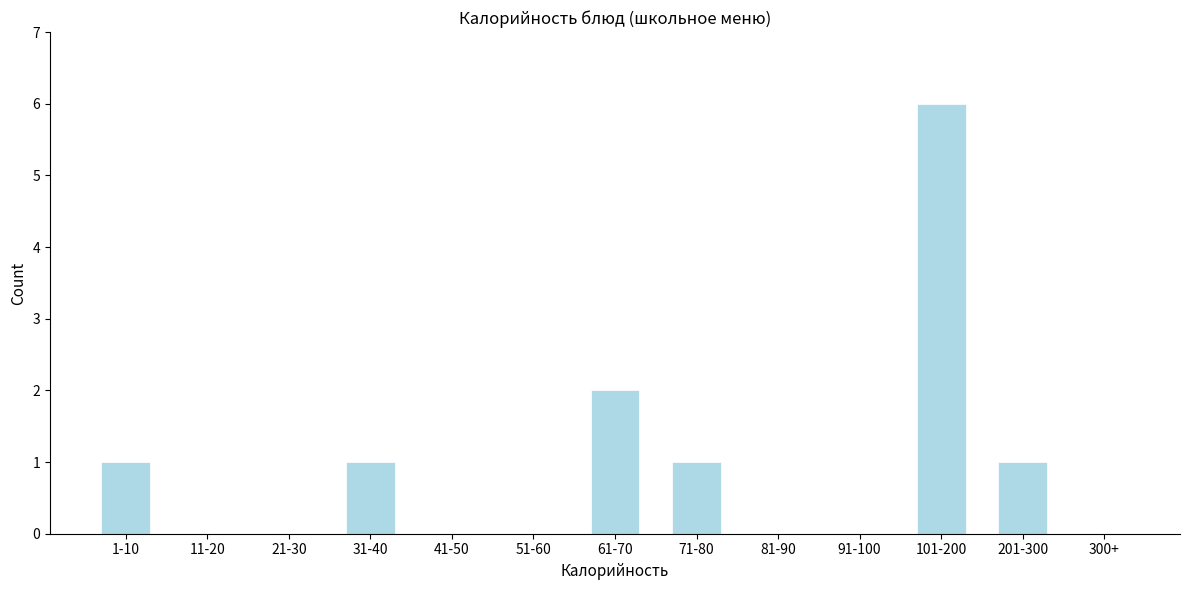

Reading left to right, what are all the values shown in this chart?

1-10=1	11-20=0	21-30=0	31-40=1	41-50=0	51-60=0	61-70=2	71-80=1	81-90=0	91-100=0	101-200=6	201-300=1	300+=0